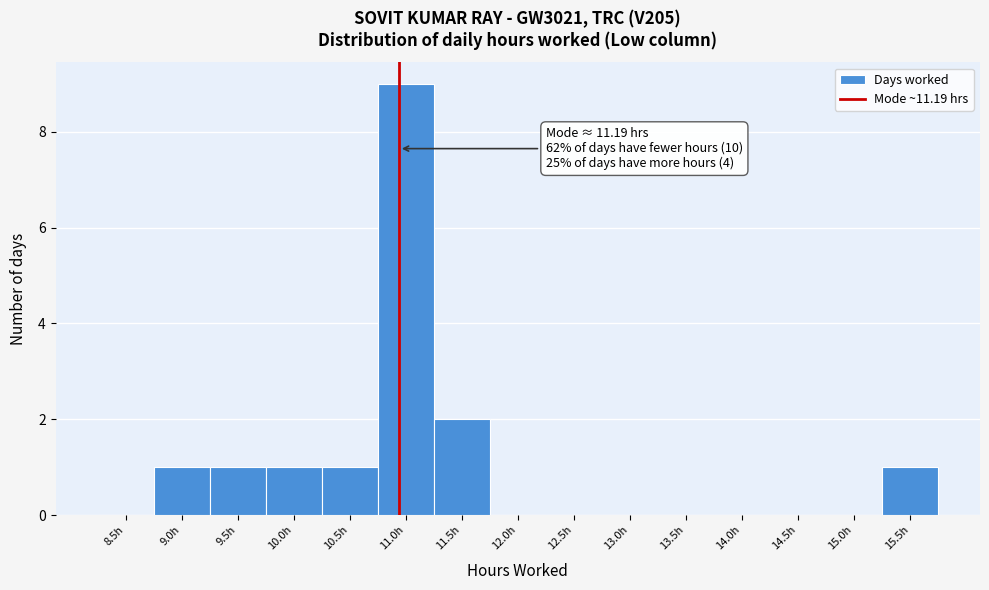

Reading left to right, extract all data points from this chart.

8.5h=0	9.0h=1	9.5h=1	10.0h=1	10.5h=1	11.0h=9	11.5h=2	12.0h=0	12.5h=0	13.0h=0	13.5h=0	14.0h=0	14.5h=0	15.0h=0	15.5h=1